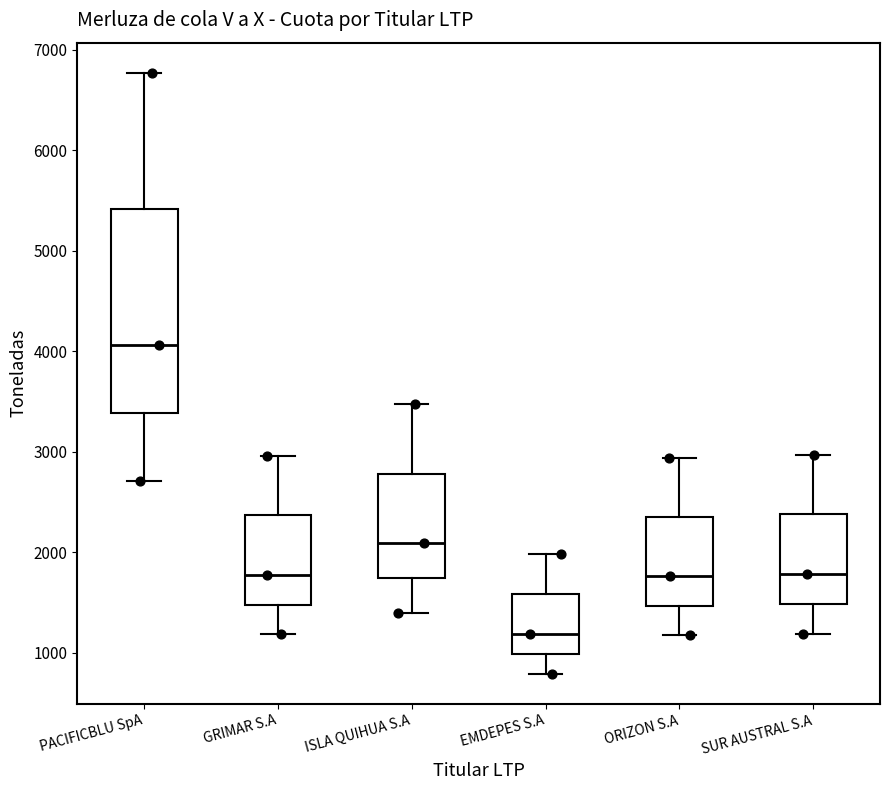

Reading left to right, read every box against the y-axis: the position of its median line, the range the box covers, and the ends of its whiskers. The values are not printed on the chart, so give them approximately, as read against the axis.

PACIFICBLU SpA: median 4100, box 3400 to 5400, whiskers 2700 to 6800
GRIMAR S.A: median 1800, box 1500 to 2400, whiskers 1200 to 3000
ISLA QUIHUA S.A: median 2100, box 1700 to 2800, whiskers 1400 to 3500
EMDEPES S.A: median 1200, box 1000 to 1600, whiskers 800 to 2000
ORIZON S.A: median 1800, box 1500 to 2400, whiskers 1200 to 2900
SUR AUSTRAL S.A: median 1800, box 1500 to 2400, whiskers 1200 to 3000